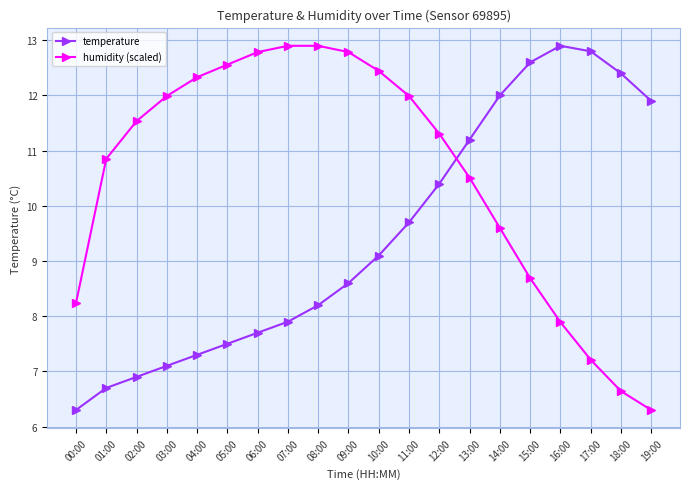

Reading left to right, extract all data points from this chart.

temperature: 6.3	6.7	6.9	7.1	7.3	7.5	7.7	7.9	8.2	8.6	9.1	9.7	10.4	11.2	12.0	12.6	12.9	12.8	12.4	11.9
humidity (scaled): 8.2	10.9	11.5	12.0	12.3	12.6	12.8	12.9	12.9	12.8	12.4	12.0	11.3	10.5	9.6	8.7	7.9	7.2	6.6	6.3